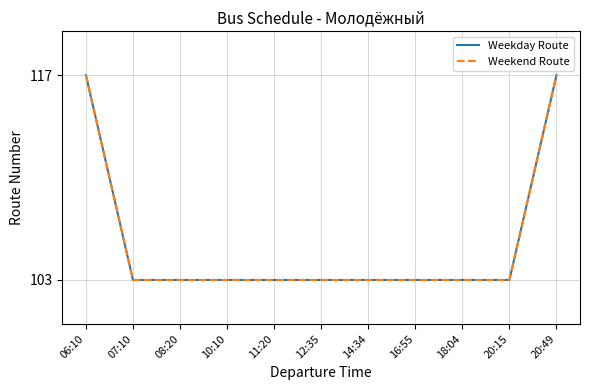

At how many categories does at least one series exceed 112?

2